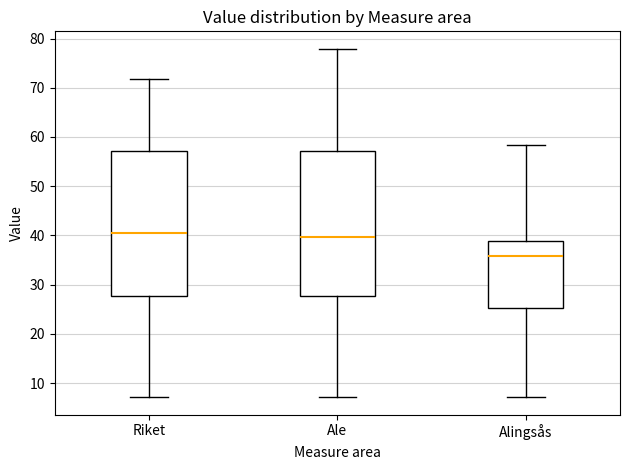

Where does the upper whisker of the box for Ale end on the y-axis? The values are not printed on the chart, so give them approximately, as read against the axis.

78